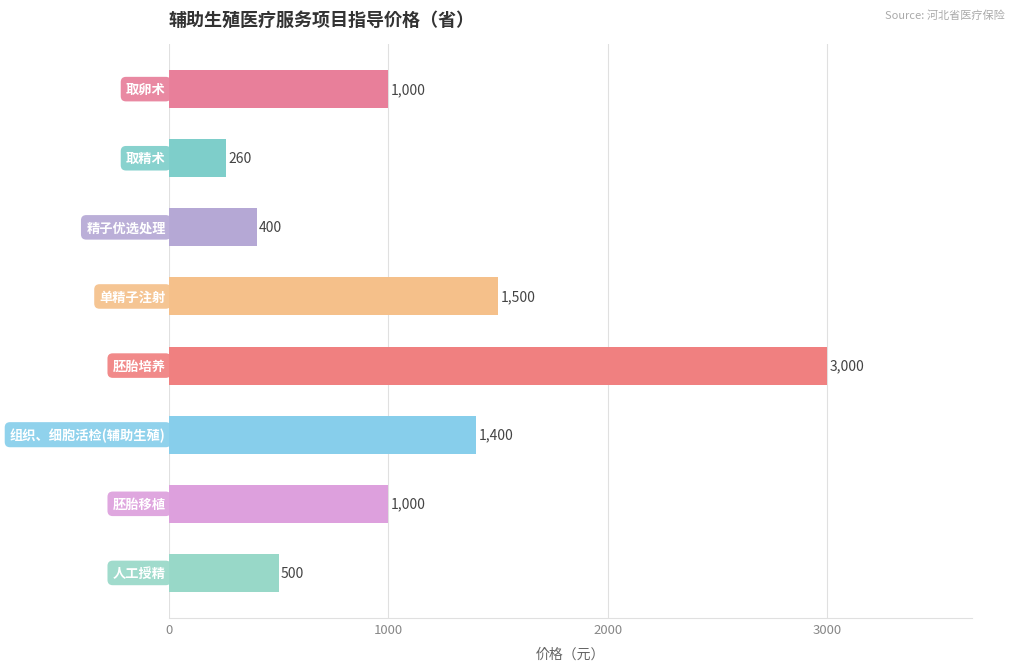

What is the greatest value displayed?

3000